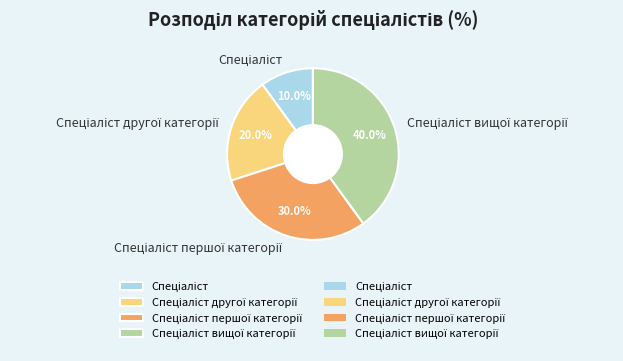

Does any single category account for the majority?

No